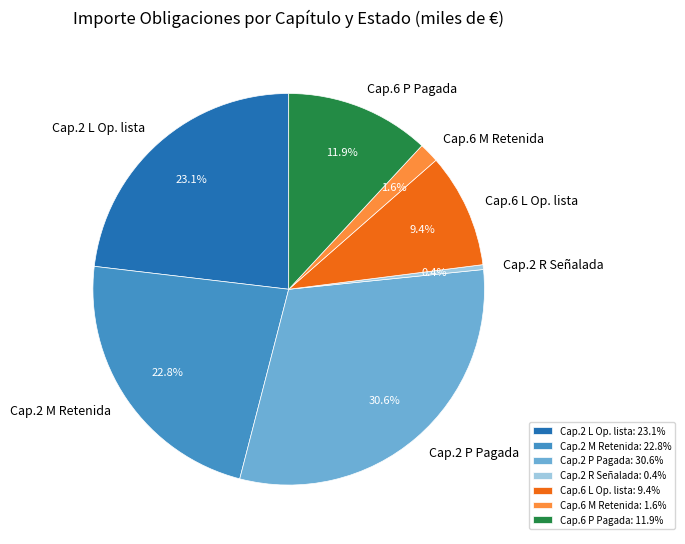

Approximately how many times larger is the value at Cap.6 P Pagada compared to Cap.2 L Op. lista?

0.5